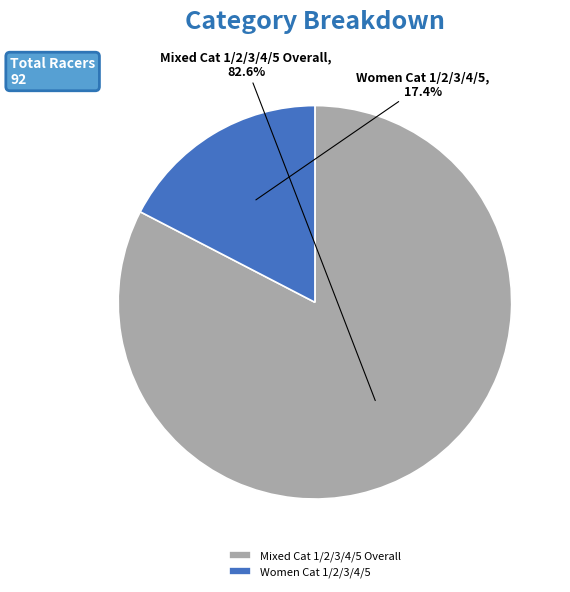

Count the number of slices in the pie.

2